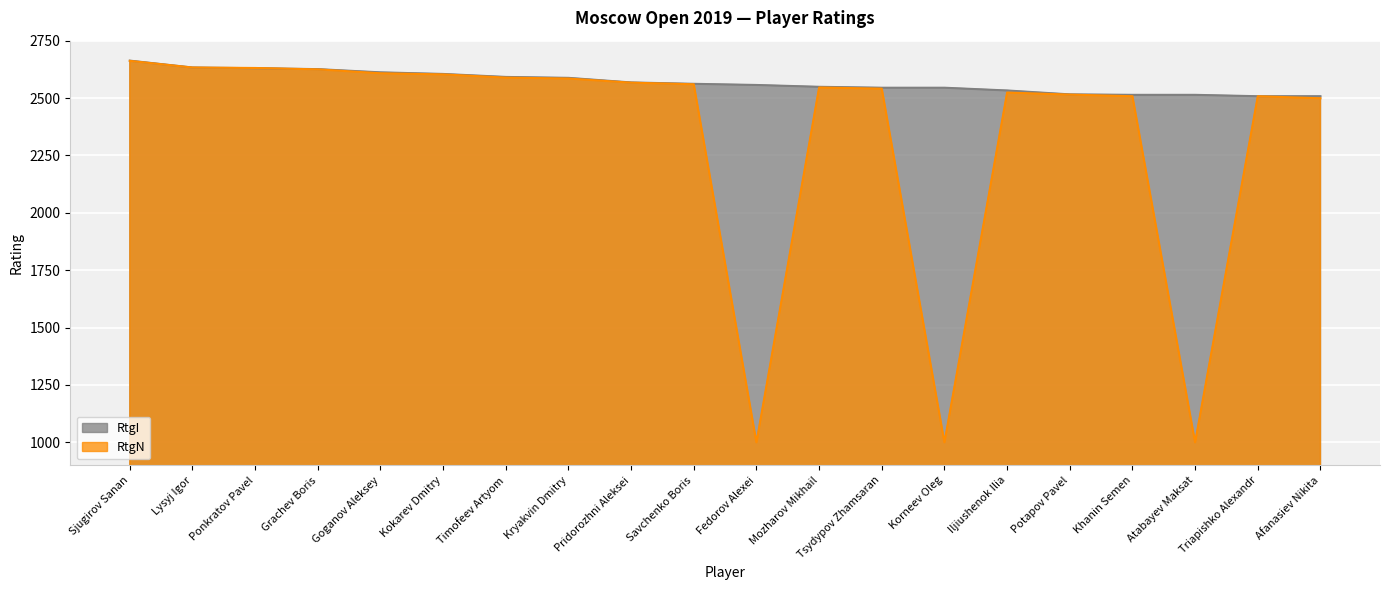

Which category has the lowest value in the RtgI series?

Triapishko Alexandr